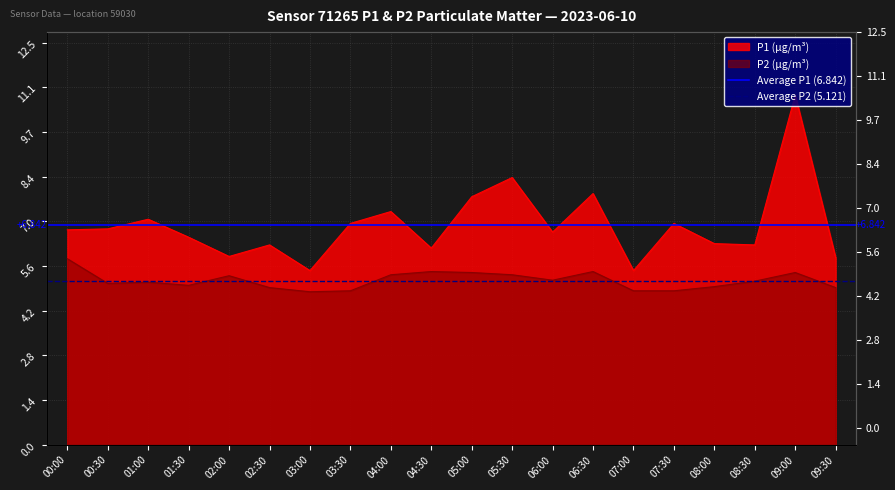

At which label does Average P1 (6.842) reach its peak?

00:00